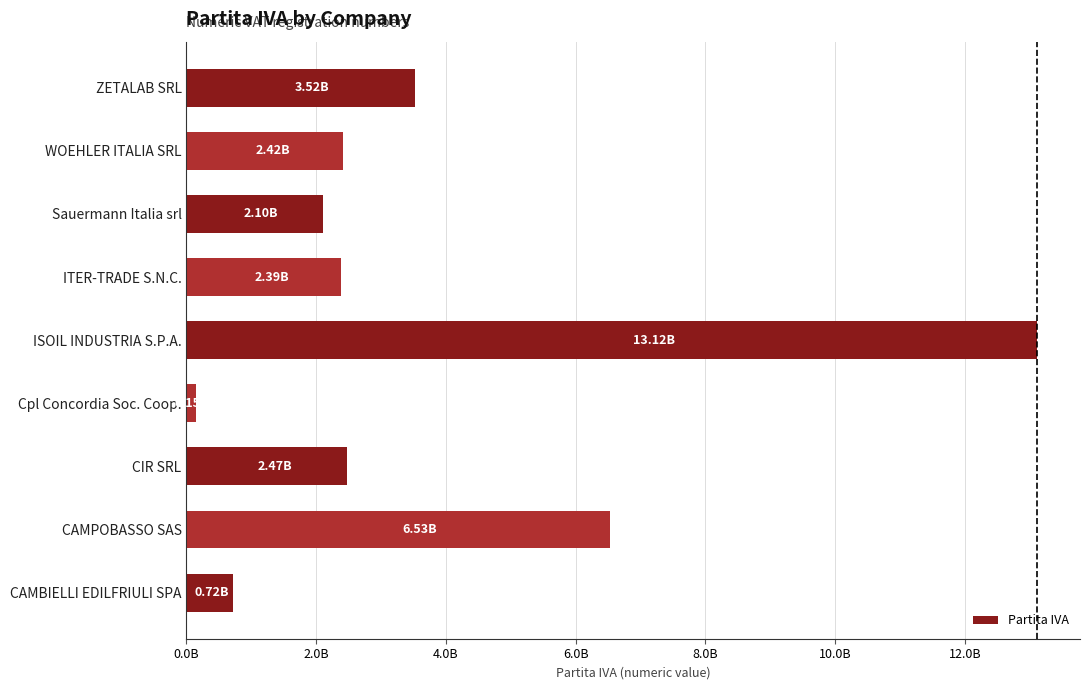

Which label corresponds to the largest value in the chart?

ISOIL INDUSTRIA S.P.A.